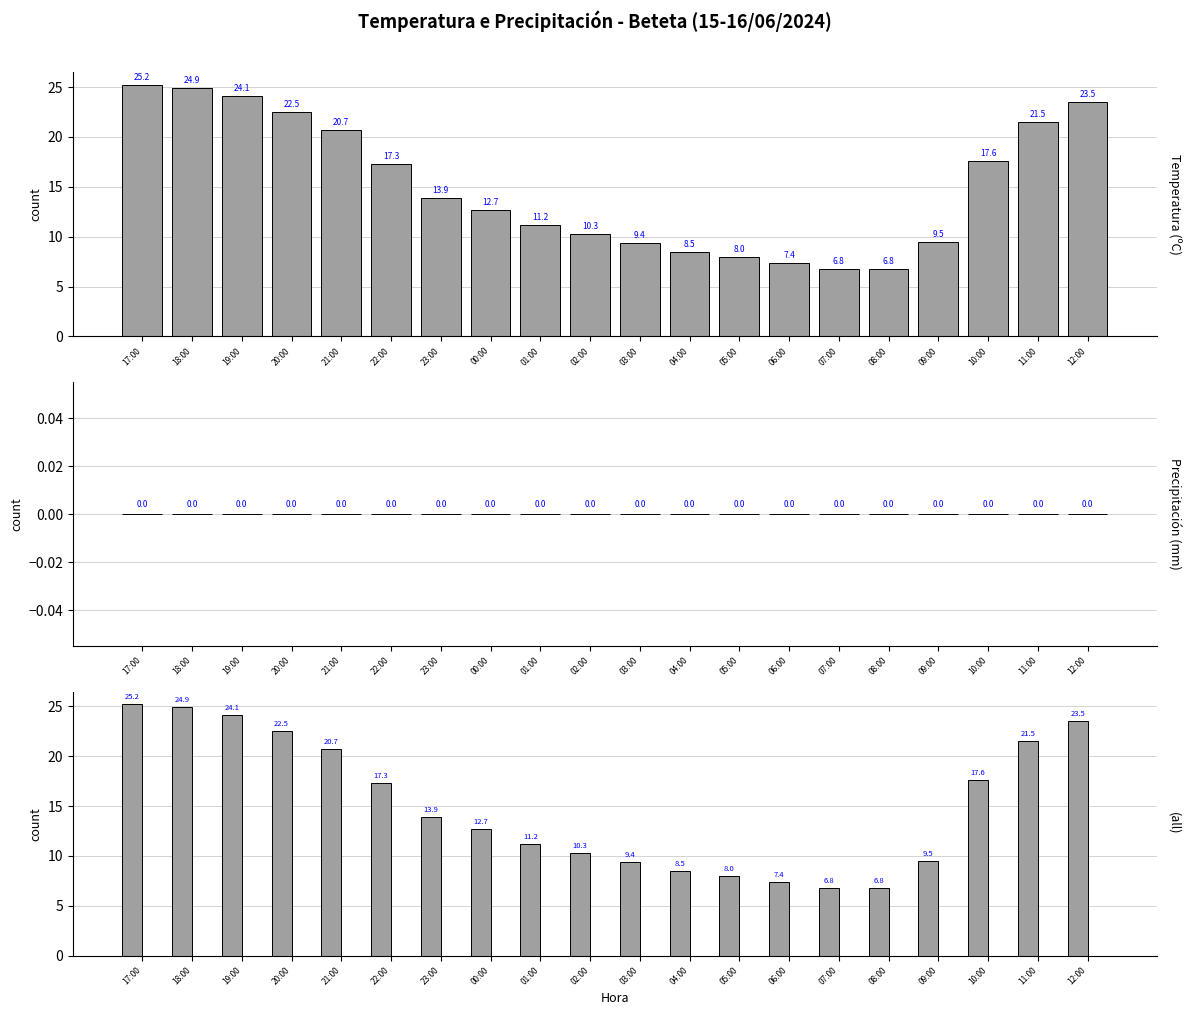

At how many categories does at least one series exceed 9?

15